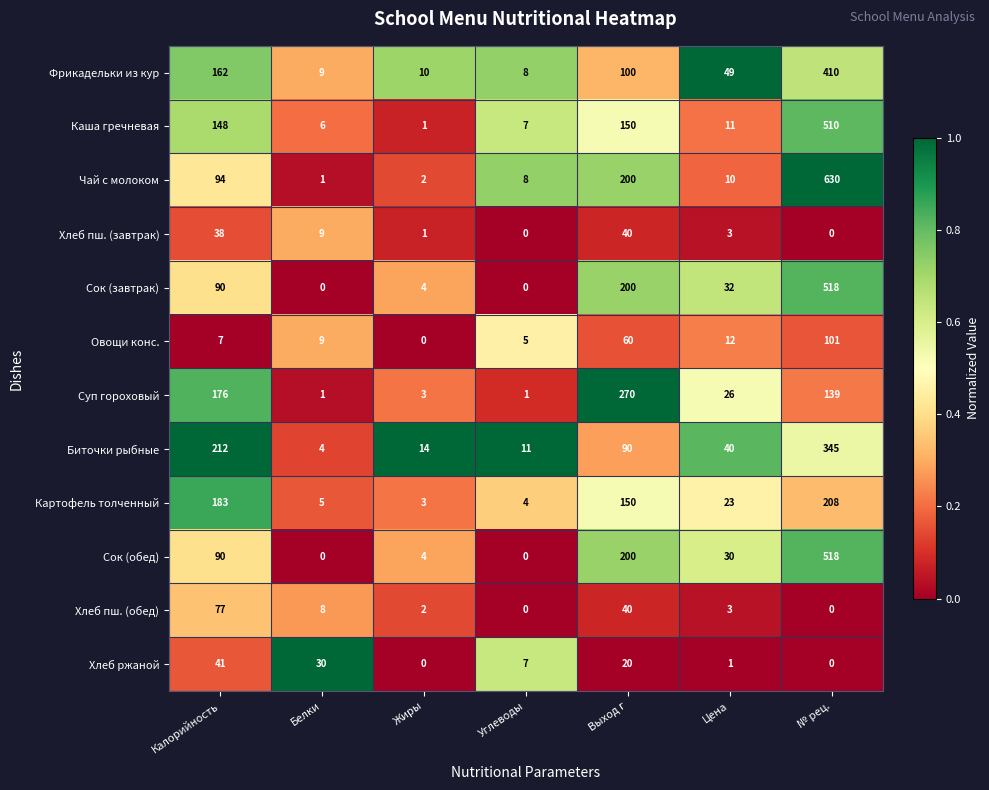

At which label does Овощи конс. reach its minimum?

Жиры